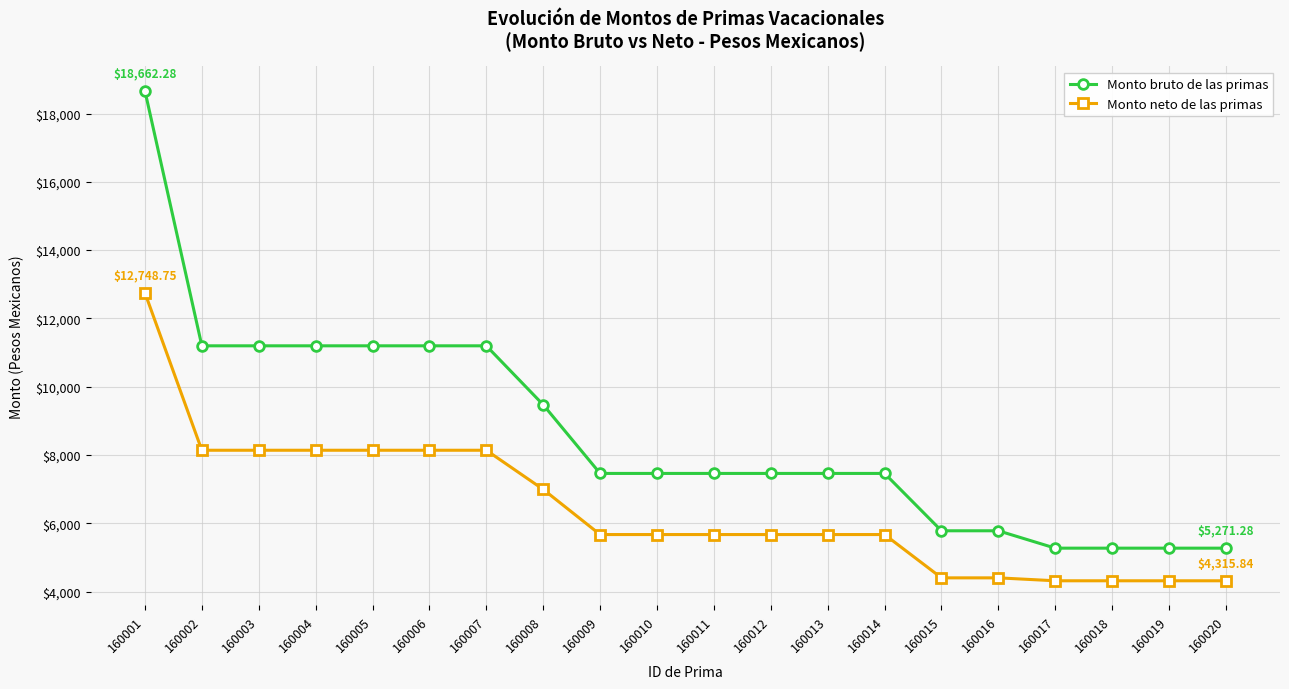

At how many categories does at least one series exceed 6292?

14